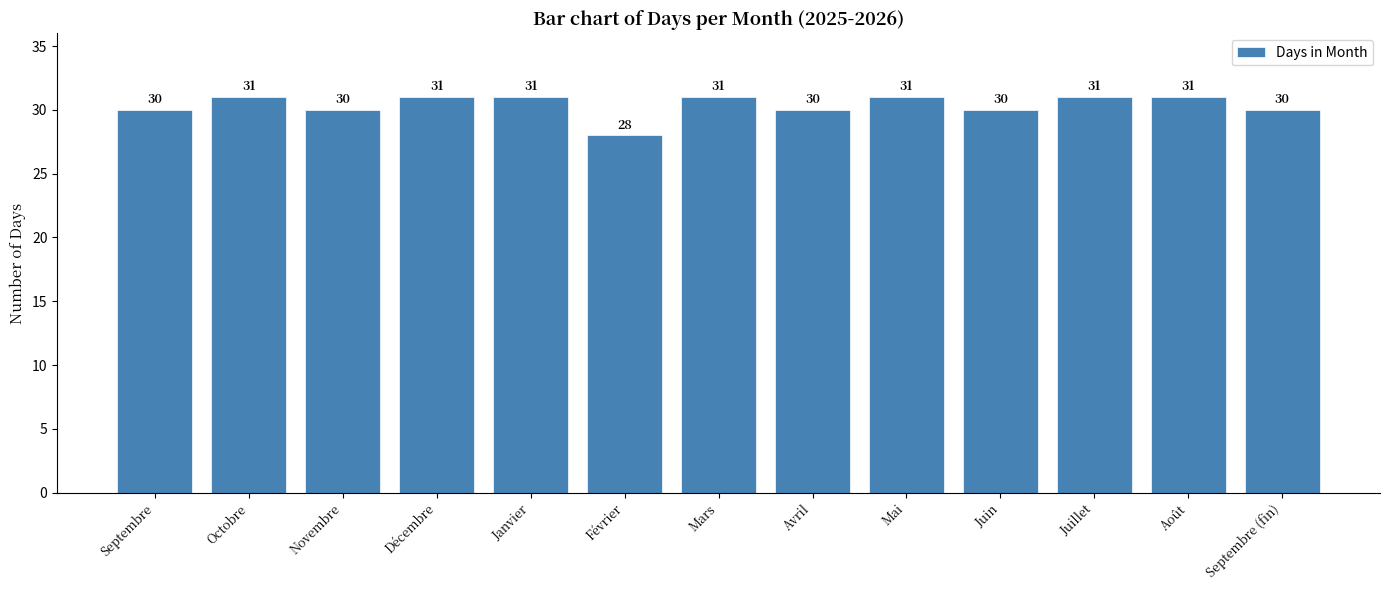

Is it true that the value at Novembre is 48?

False